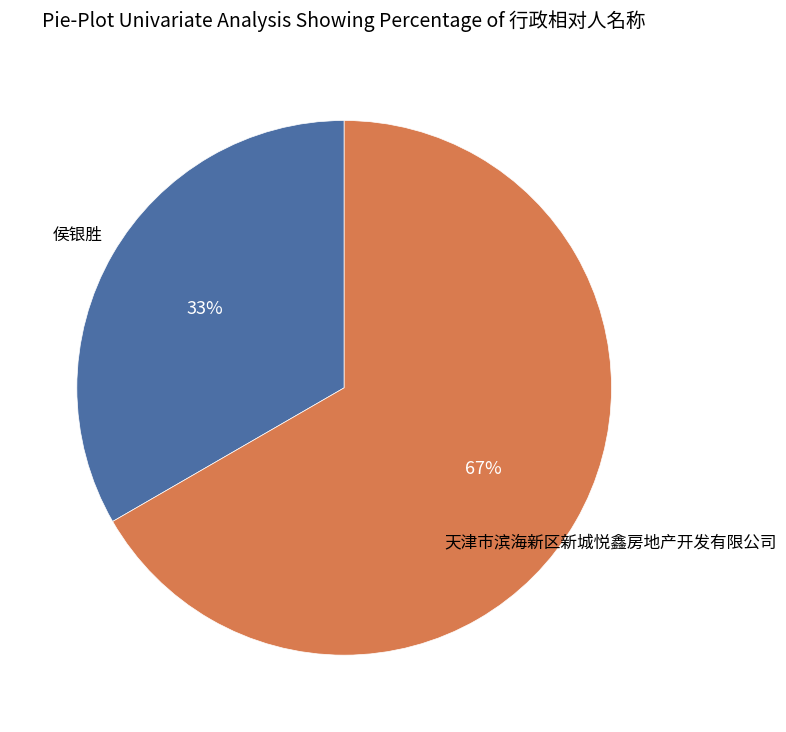

How many slices are in this pie chart?

2